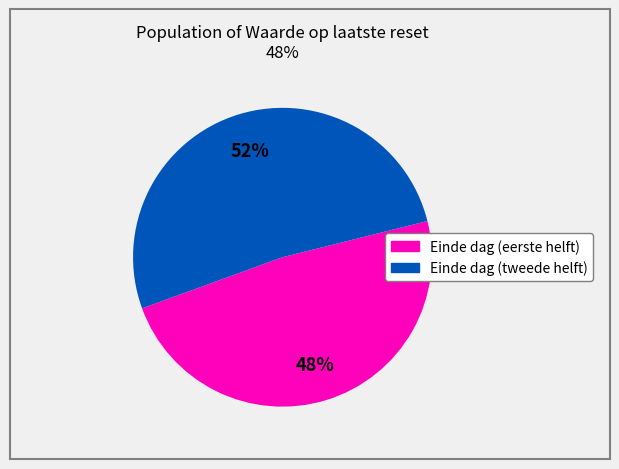

Is there a majority slice in this chart?

Yes